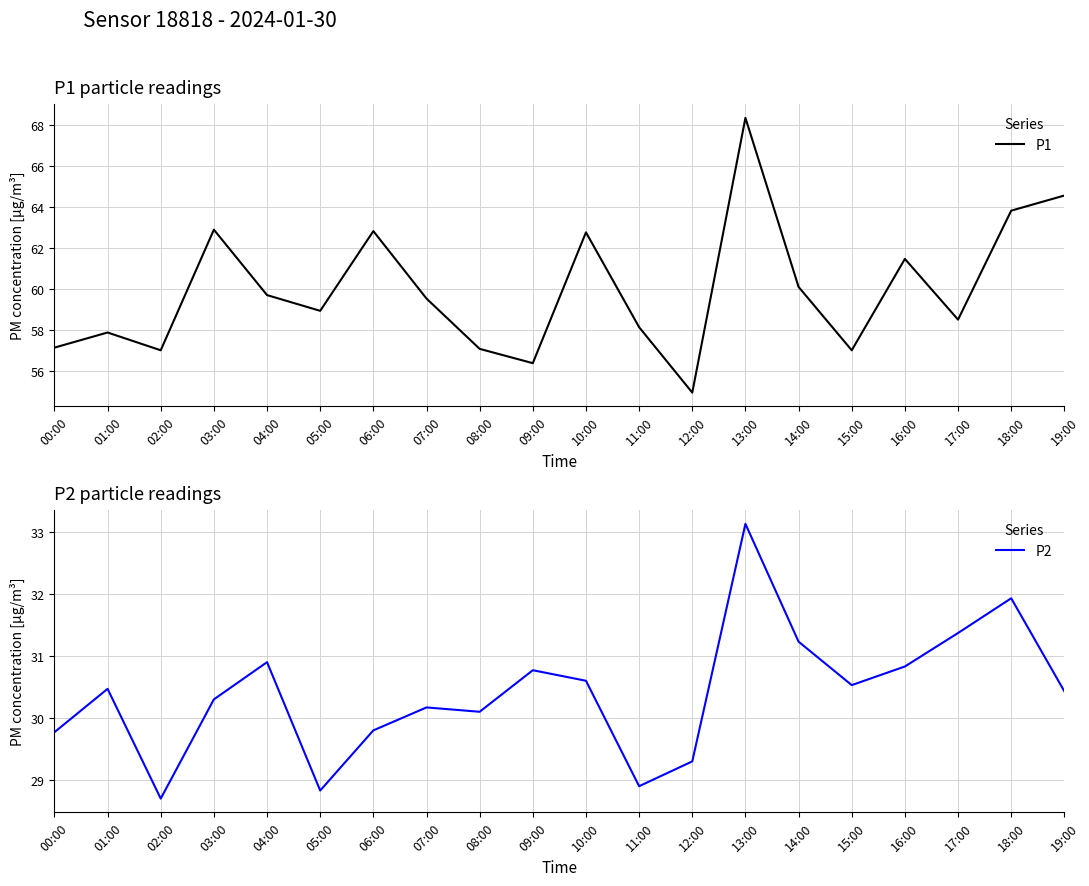

Where does the P1 series first go above 59?

03:00